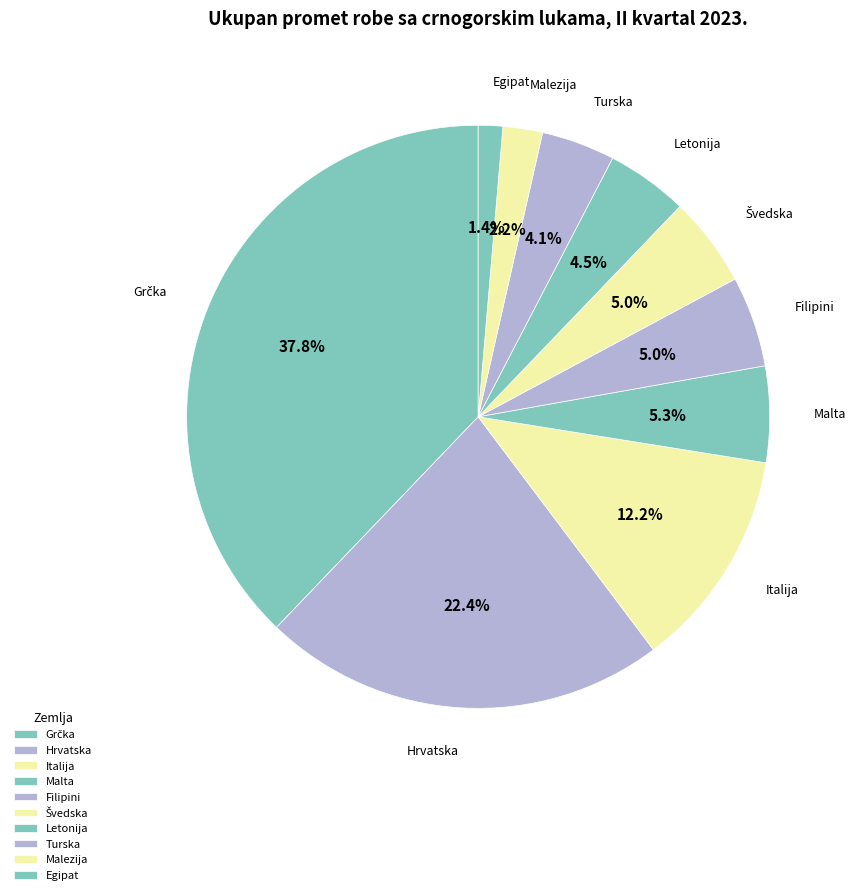

True or false: Hrvatska accounts for 34% of the total.

False